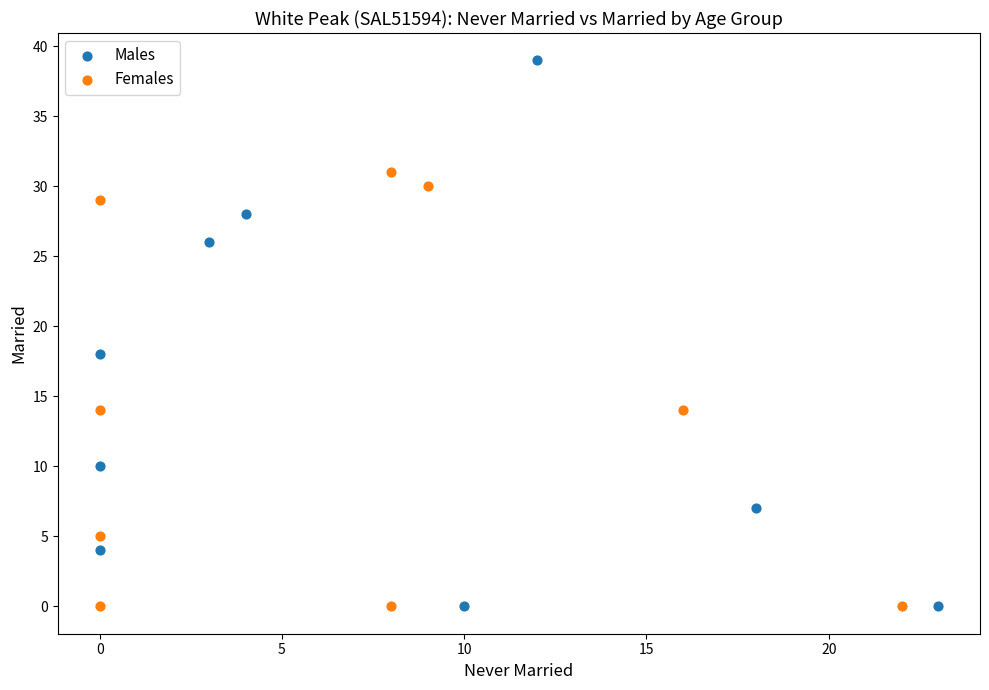

What are all the series names shown in the legend?

Males, Females